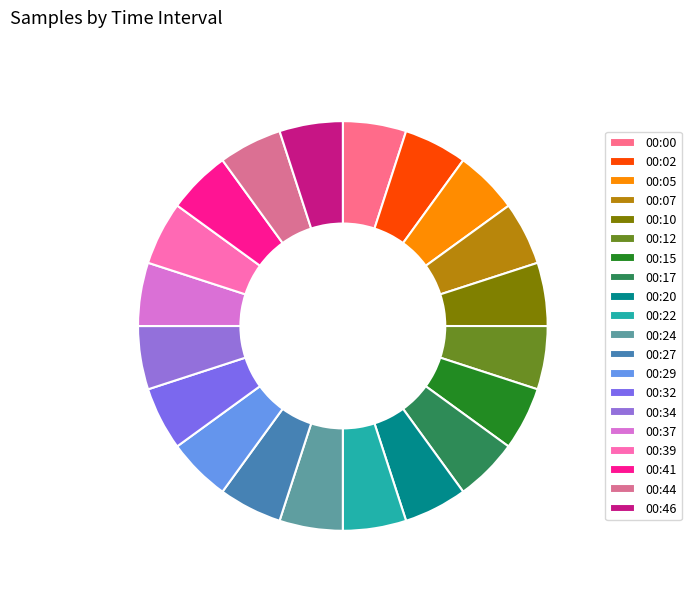

Is it true that 00:00 is 1% of the pie?

False